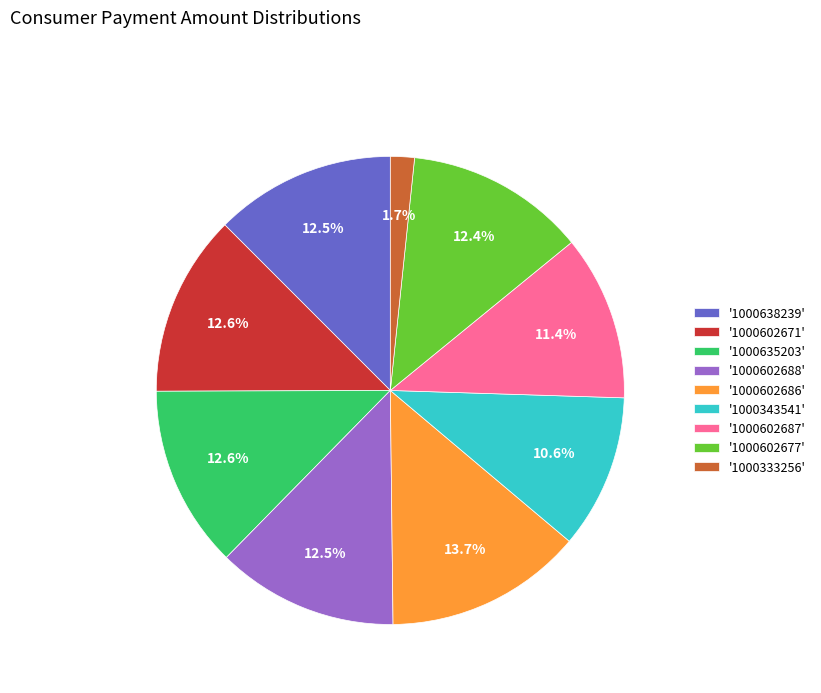

How many segments does this pie chart have?

9